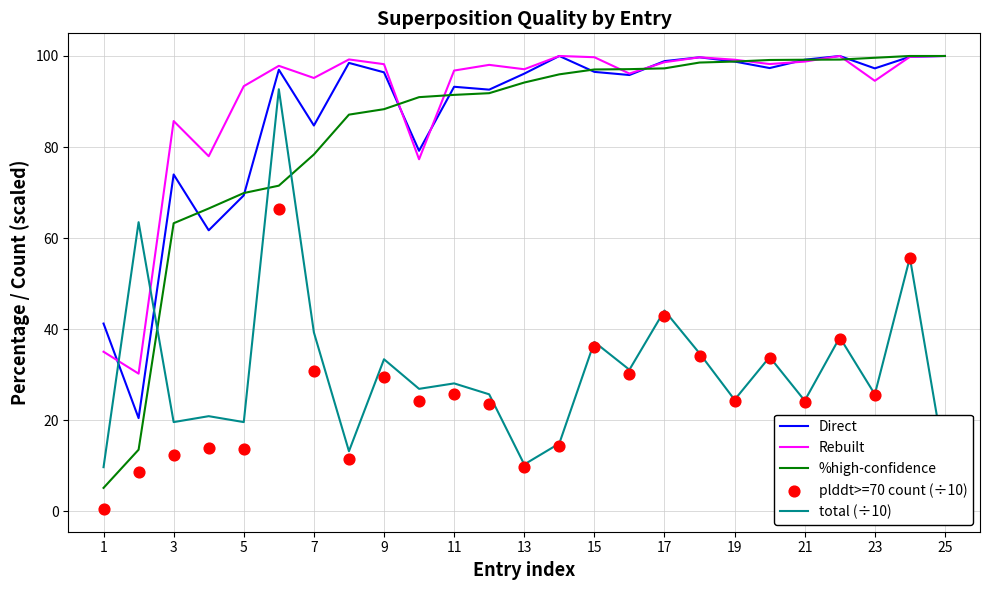

Which series reaches the minimum Y coordinate?

plddt>=70 count (÷10)